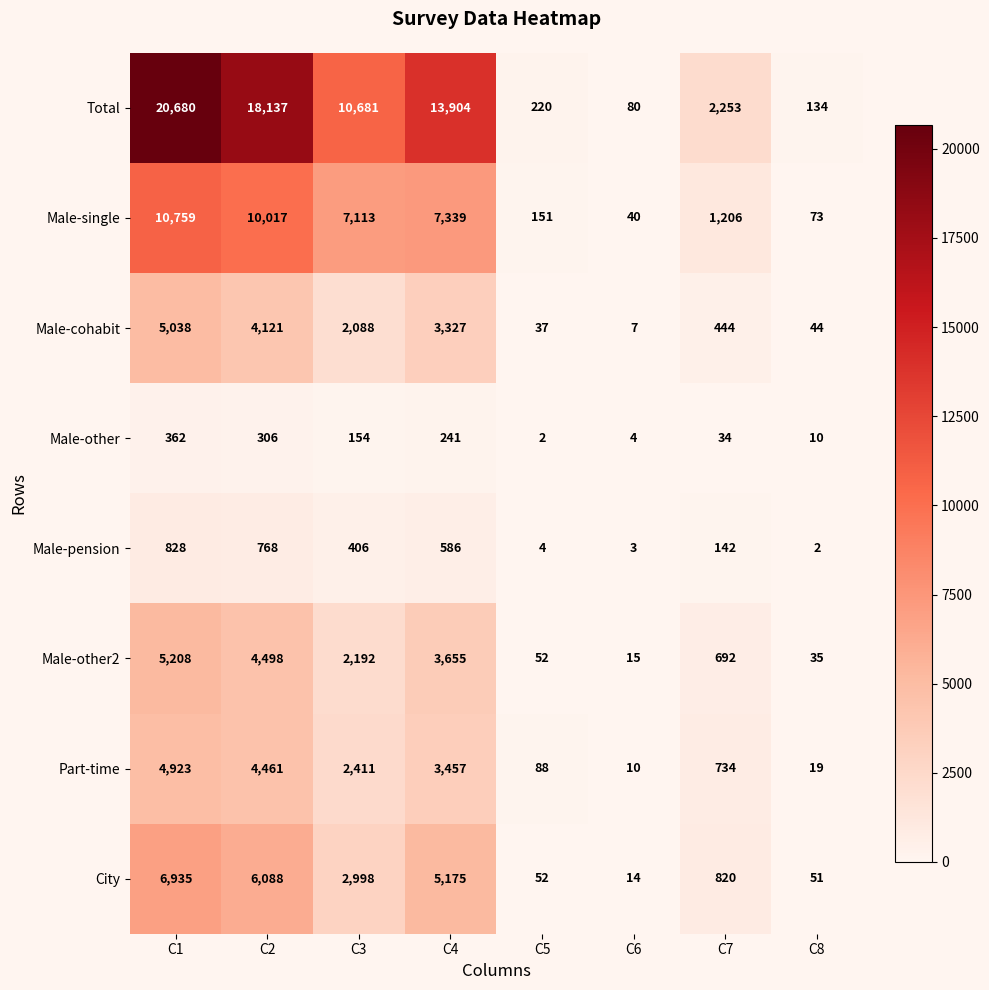

List the series in order of their peak value, lowest first.

Male-other, Male-pension, Part-time, Male-cohabit, Male-other2, City, Male-single, Total